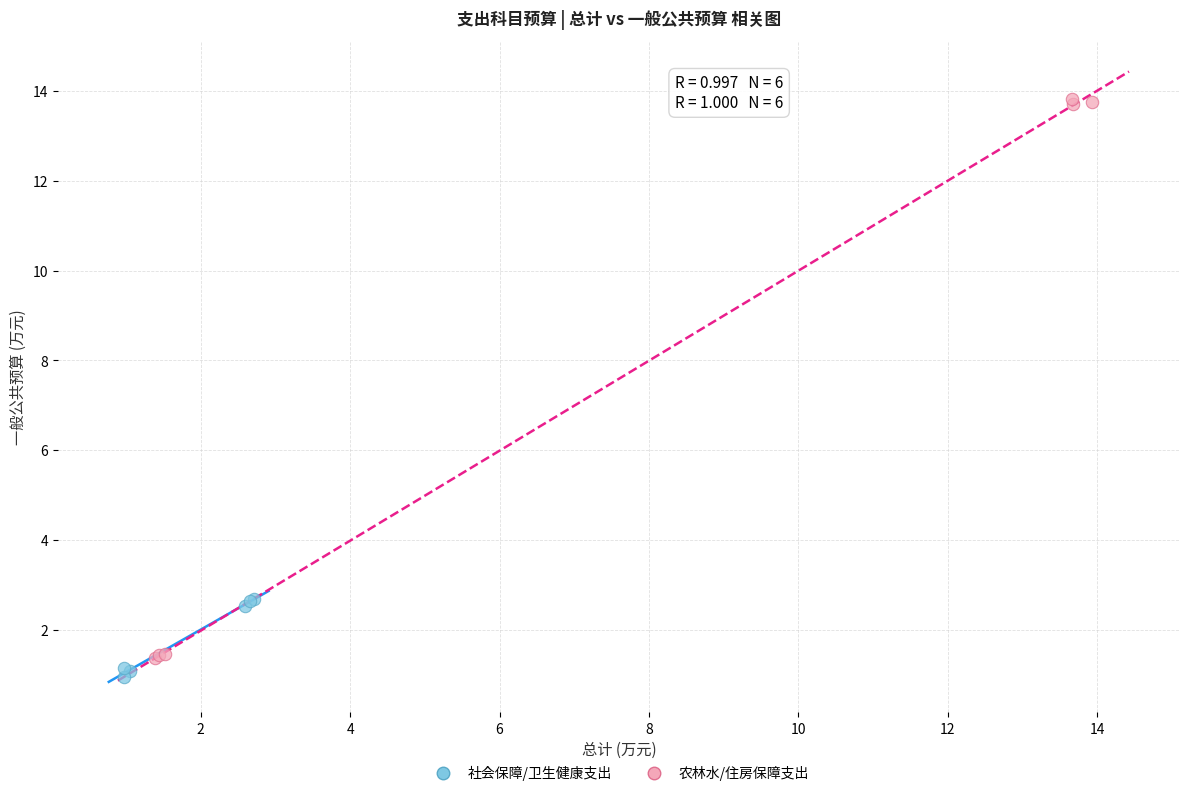

Which series contains the highest Y value?

农林水/住房保障支出